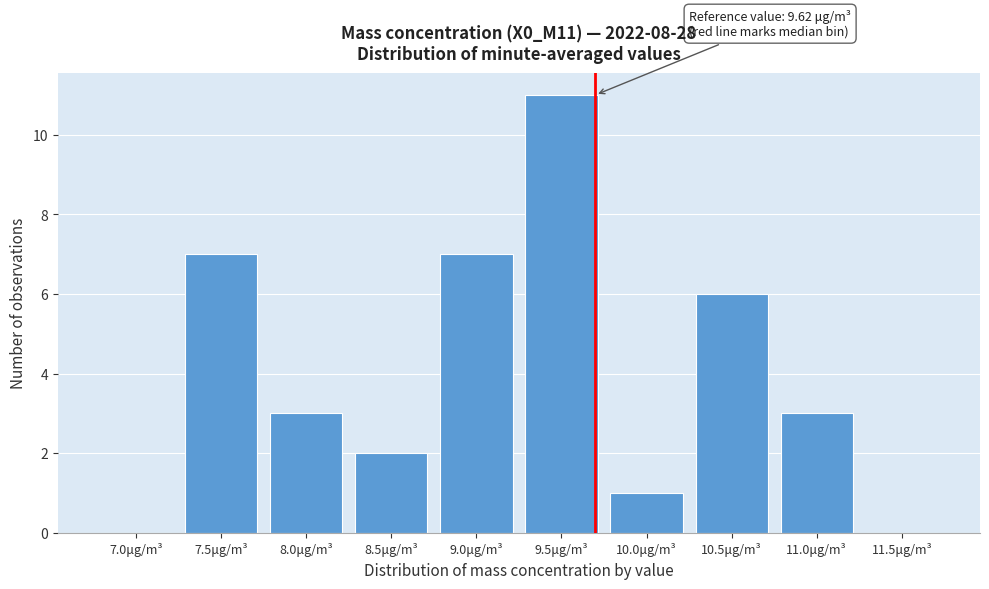

Reading right to left, extract all data points from this chart.

11.5μg/m³=0	11.0μg/m³=3	10.5μg/m³=6	10.0μg/m³=1	9.5μg/m³=11	9.0μg/m³=7	8.5μg/m³=2	8.0μg/m³=3	7.5μg/m³=7	7.0μg/m³=0